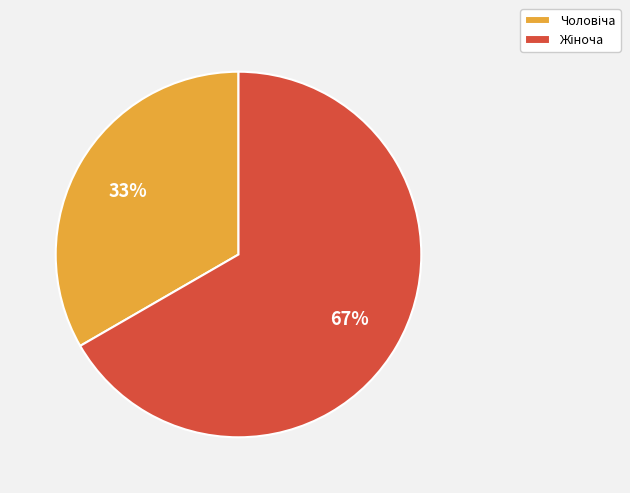

Does any single category account for the majority?

Yes